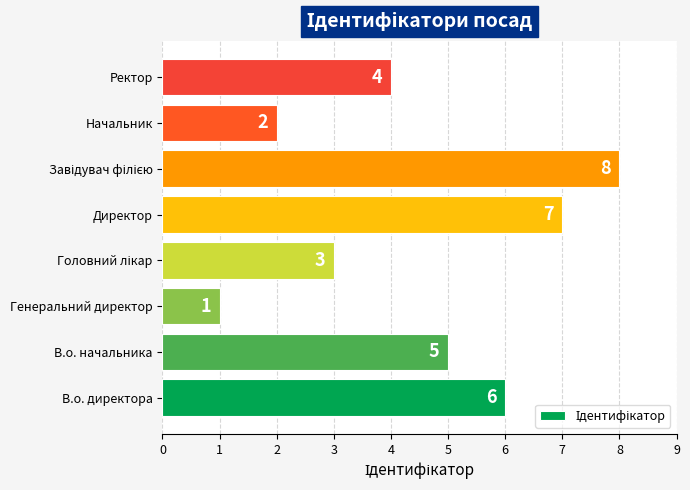

What is the ratio of the value at Ректор to the value at В.о. директора?

0.7